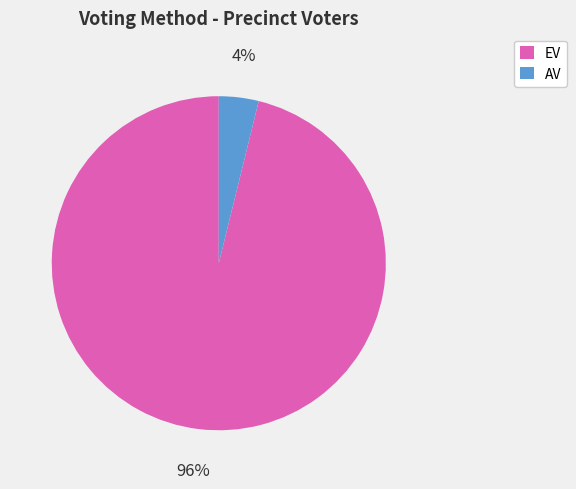

The EV slice represents 86% of the pie. True or false?

False